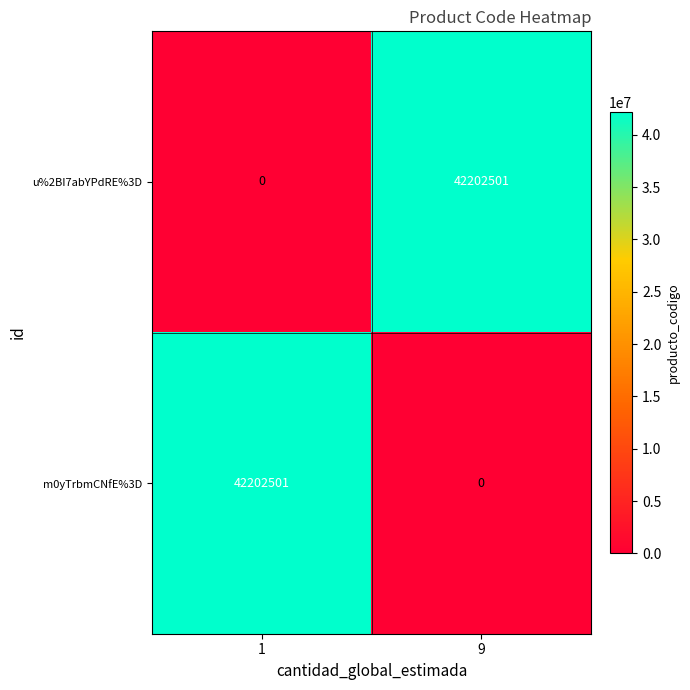

What is the sum of the m0yTrbmCNfE%3D values at 9 and 1?

42202501